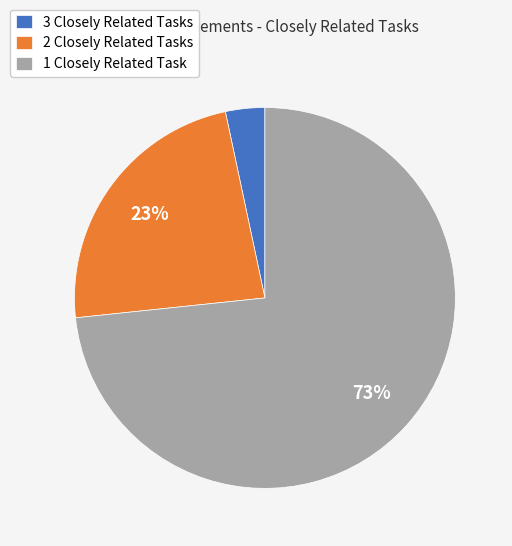

Do 1 Closely Related Task and 3 Closely Related Tasks together represent more than half of the pie?

Yes